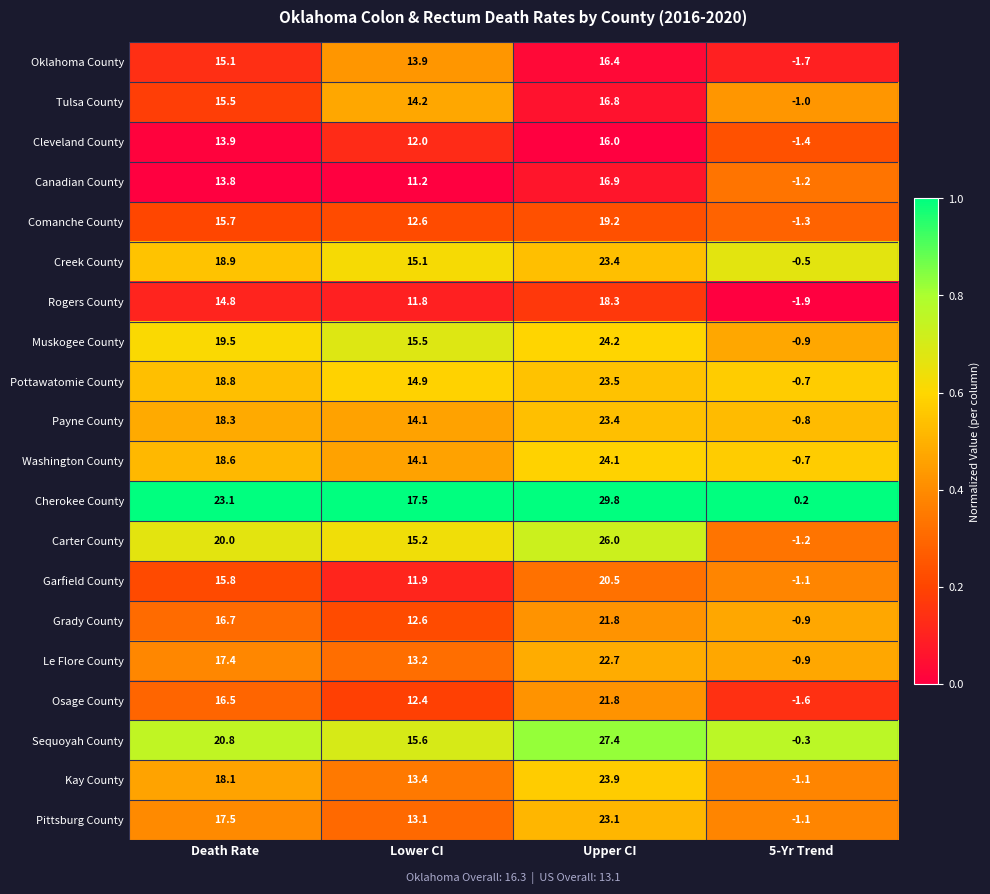

At which category is the sum across all series the highest?

Upper CI